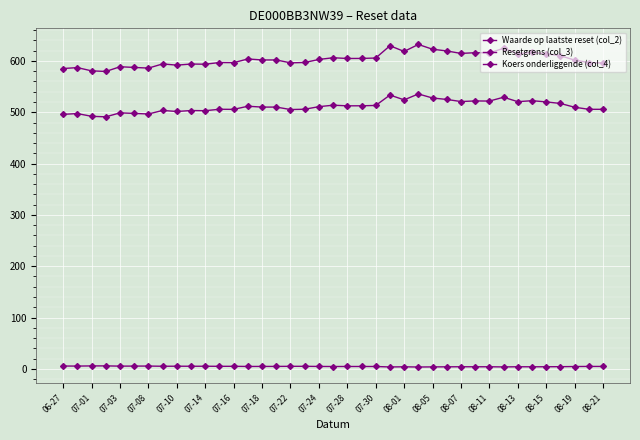

What is the smallest value displayed?

3.6